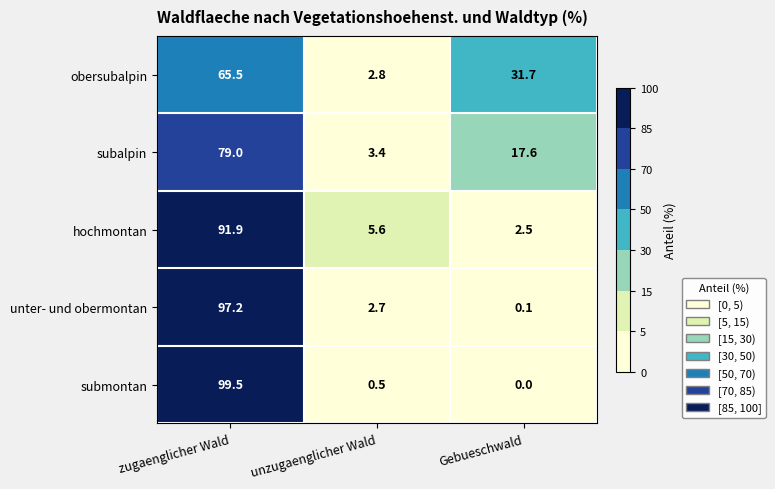

Reading left to right, extract all data points from this chart.

obersubalpin: zugaenglicher Wald=65.5	unzugaenglicher Wald=2.8	Gebueschwald=31.7
subalpin: zugaenglicher Wald=79.0	unzugaenglicher Wald=3.4	Gebueschwald=17.6
hochmontan: zugaenglicher Wald=91.9	unzugaenglicher Wald=5.6	Gebueschwald=2.5
unter- und obermontan: zugaenglicher Wald=97.2	unzugaenglicher Wald=2.7	Gebueschwald=0.1
submontan: zugaenglicher Wald=99.5	unzugaenglicher Wald=0.5	Gebueschwald=0.0